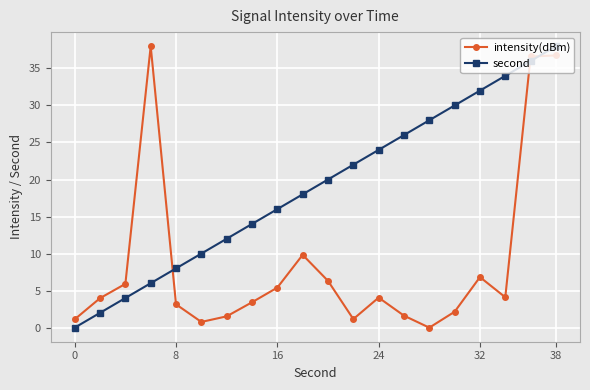

How many data points does each series have?

20